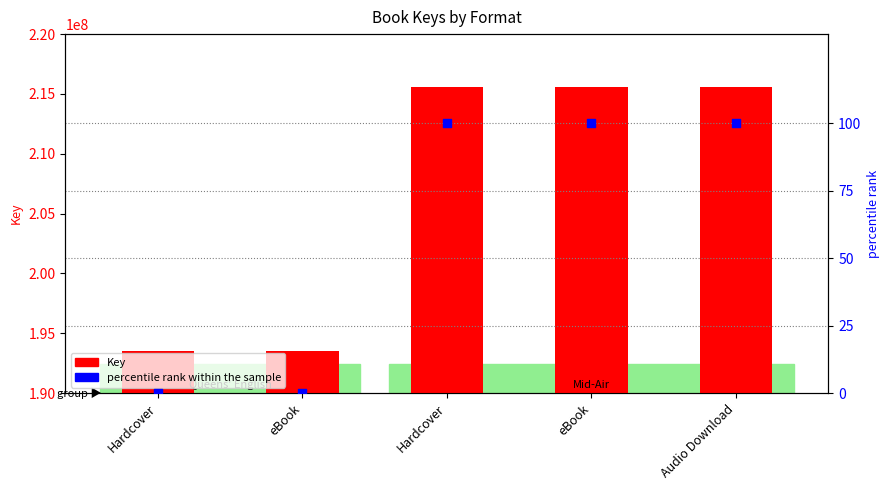

Which series reaches the maximum Y coordinate?

Key